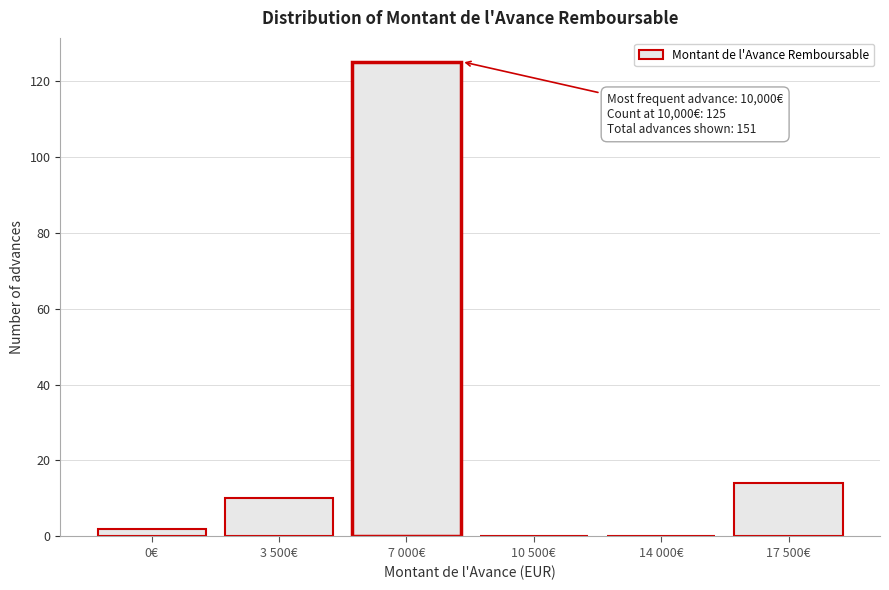

Reading left to right, list all the values displayed in this chart.

0€=2	3 500€=10	7 000€=125	10 500€=0	14 000€=0	17 500€=14